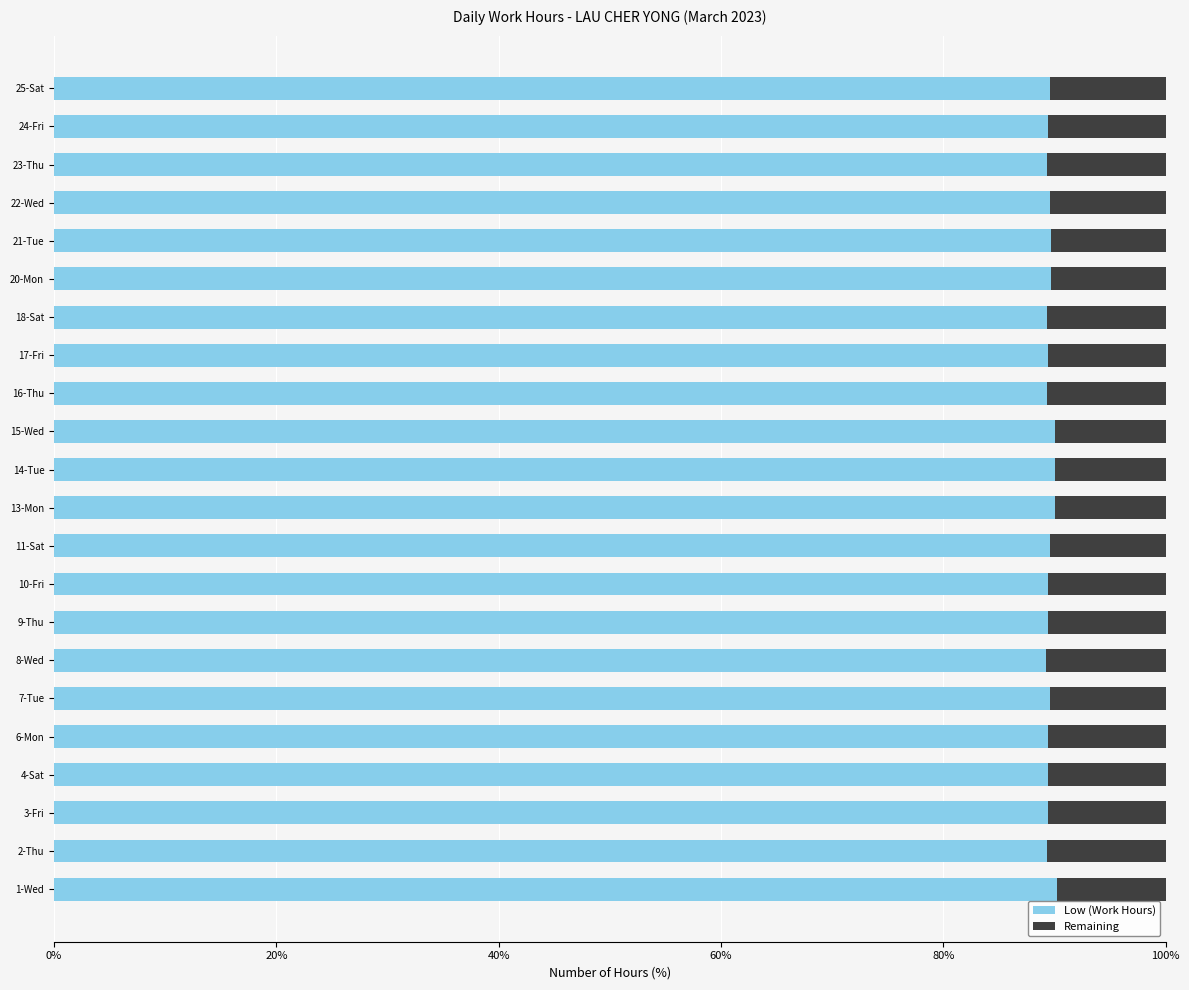

What is the total value across all series at 2-Thu?

100.0